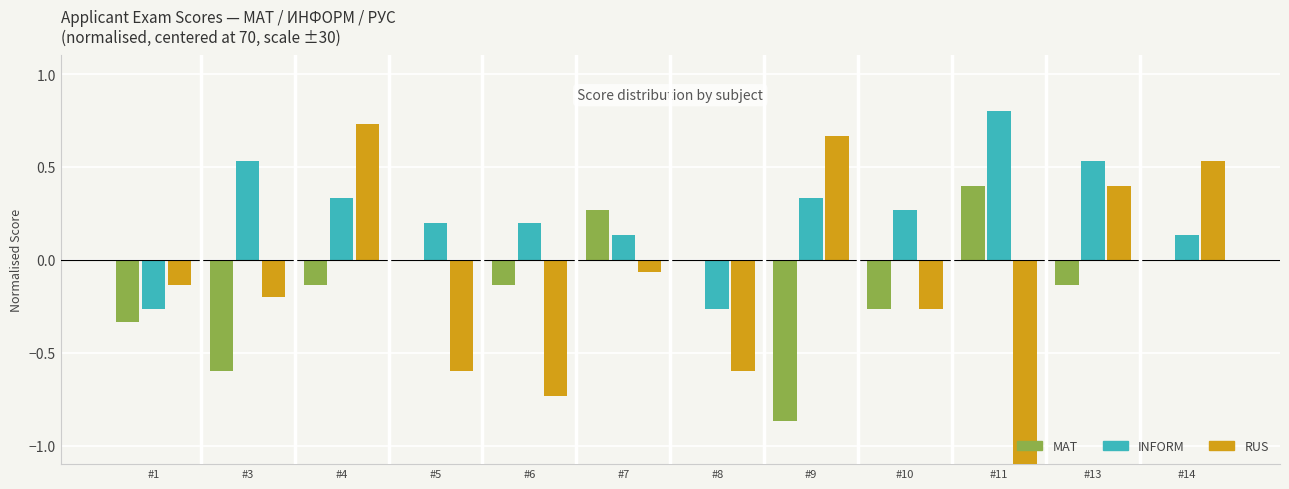

Is the value of RUS at #3 greater than the value of INFORM at #11?

No